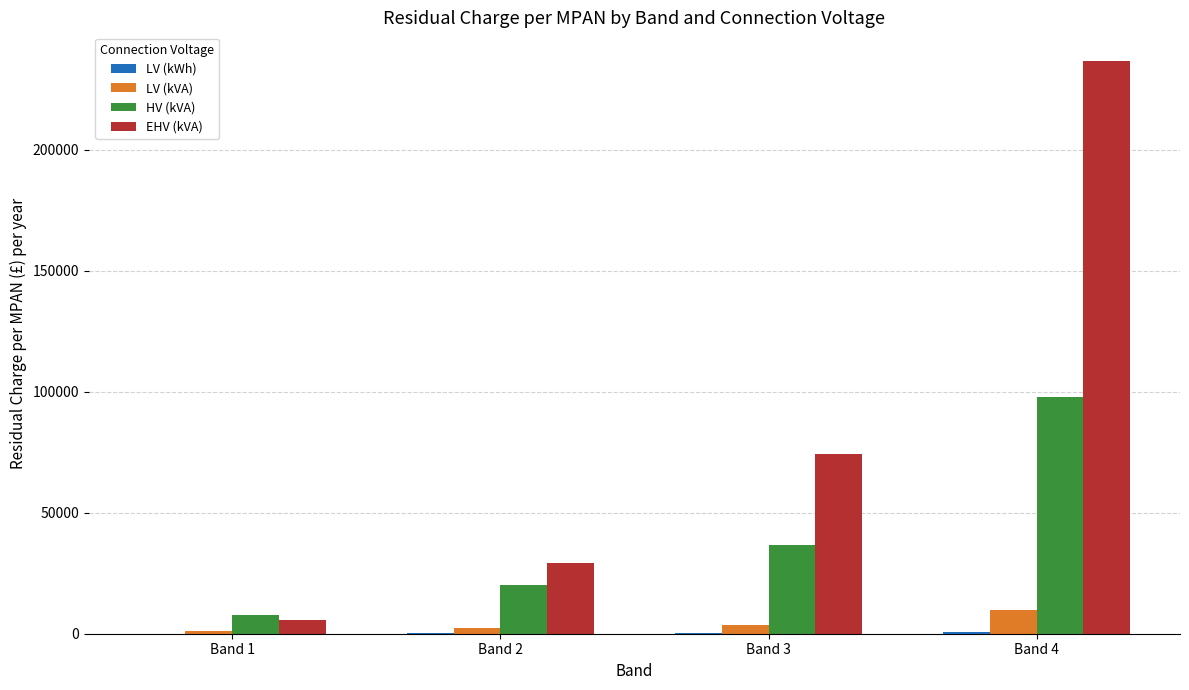

Where is HV (kVA) nearest to the value 52716?

Band 3